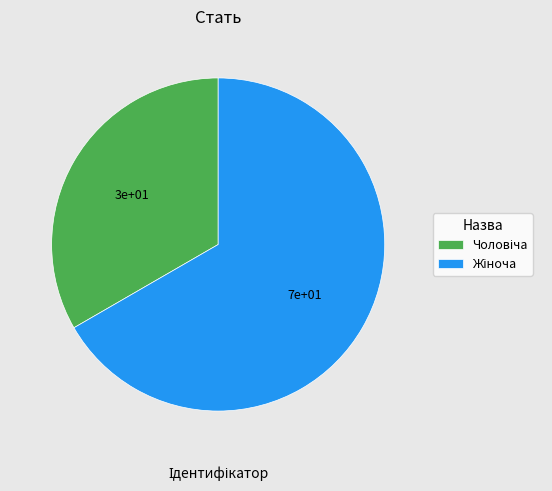

Does any single category account for the majority?

Yes